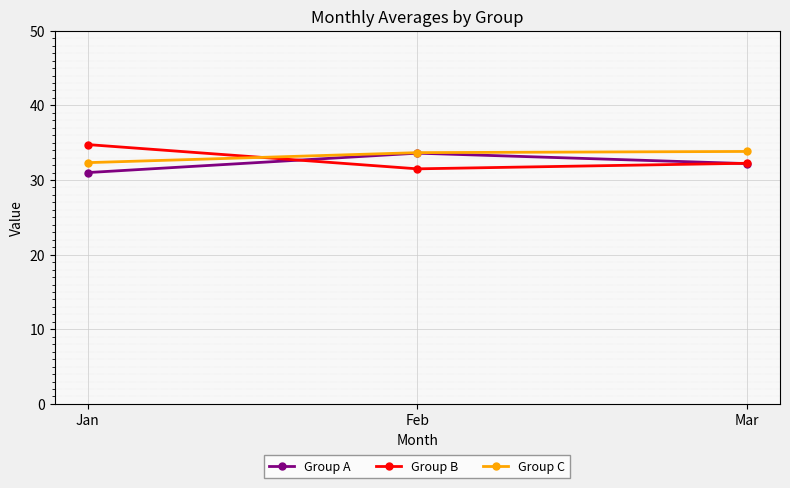

How many series are shown in this chart?

3